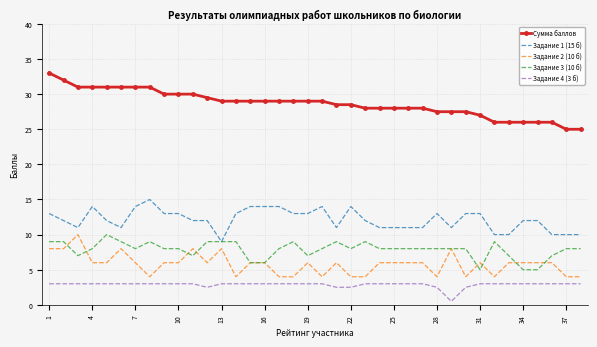

What is the minimum value for Задание 3 (10 б)?

5.0